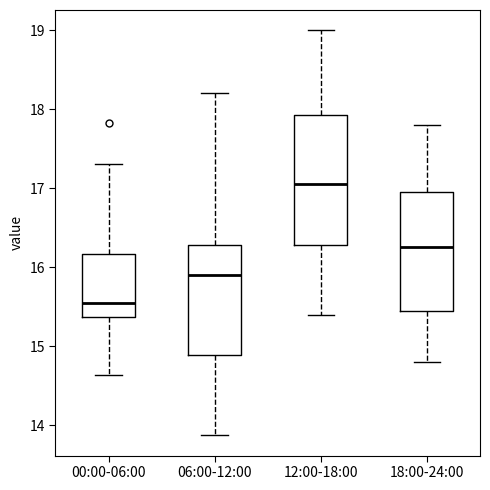

Which box's median line is the lowest?

00:00-06:00